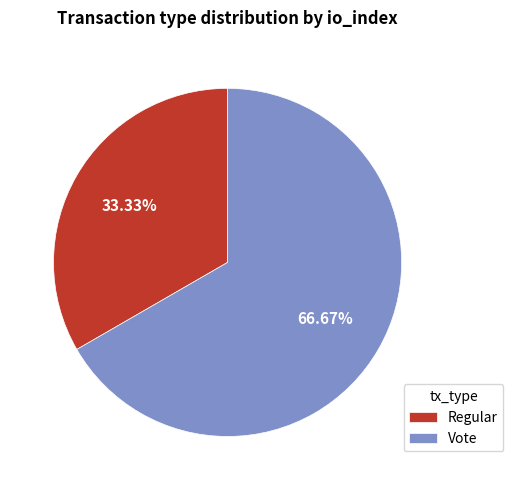

To the nearest percent, what is the combined percentage of Vote and Regular?

100%